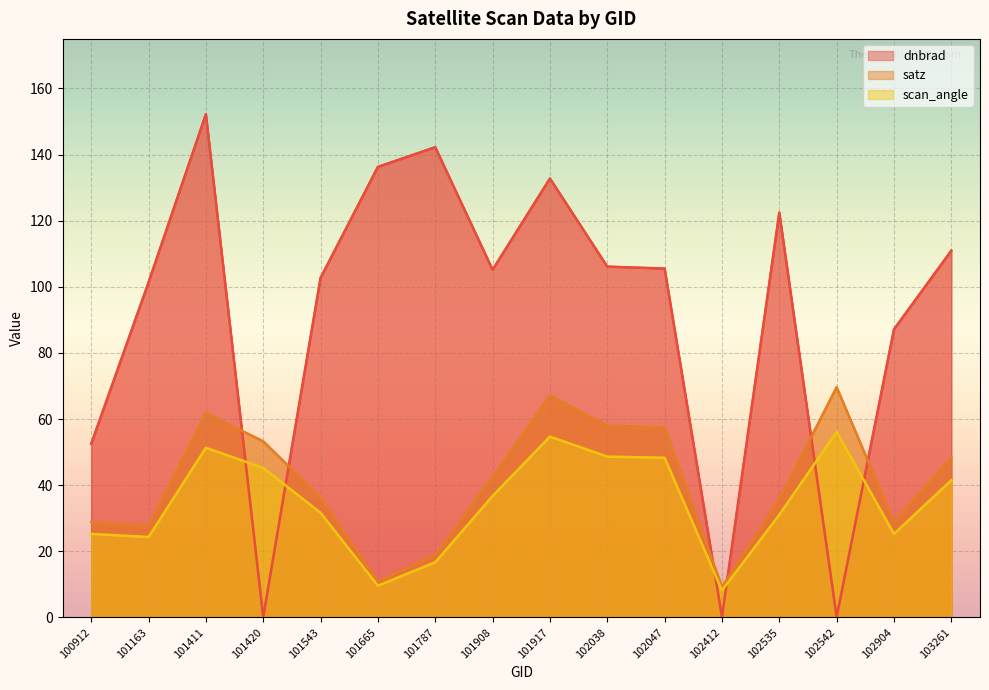

Reading right to left, what are all the values shown in this chart?

dnbrad: 110.9	87.1	0.1	122.4	0.1	105.5	106.1	132.8	105.2	142.2	136.3	102.7	0.1	152.2	101.3	52.5
satz: 48.4	28.8	69.6	35.6	9.2	57.4	57.9	67.1	42.5	18.9	10.9	36.3	53.3	61.8	27.7	28.8
scan_angle: 41.5	25.3	56.1	31.0	8.2	48.3	48.6	54.7	36.7	16.7	9.6	31.6	45.2	51.3	24.3	25.2